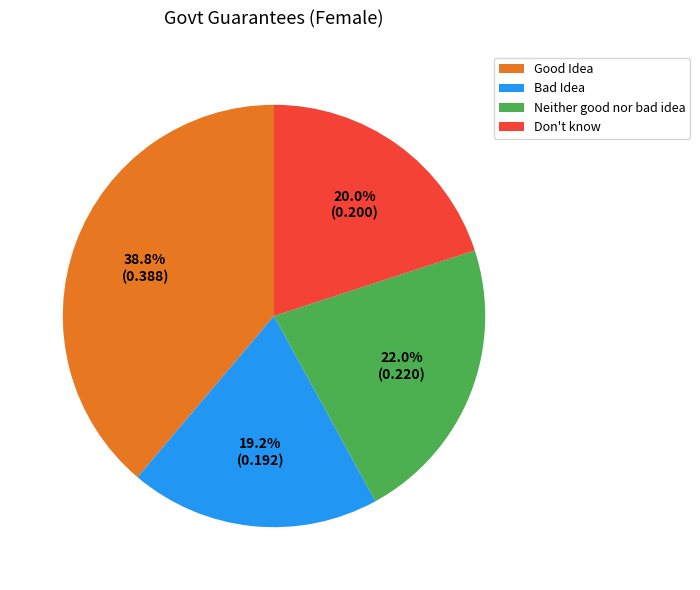

Which category has the smallest portion of the pie?

Bad Idea